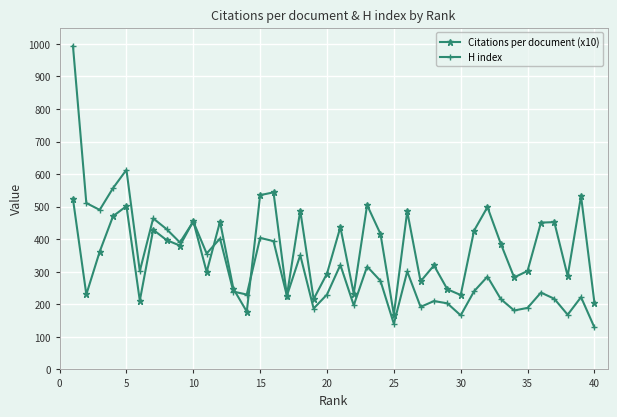

Which series has the widest spread of values?

H index